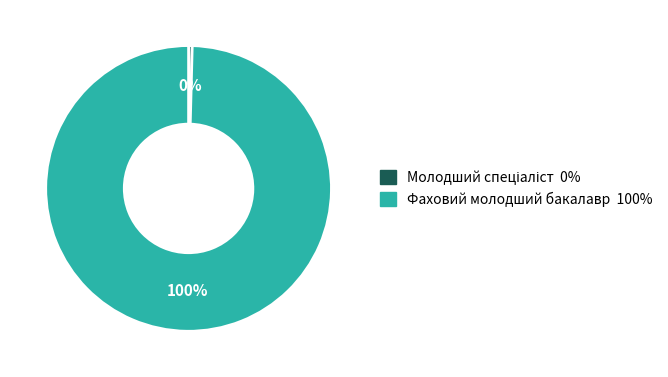

Which category has the biggest portion of the pie?

Фаховий молодший бакалавр